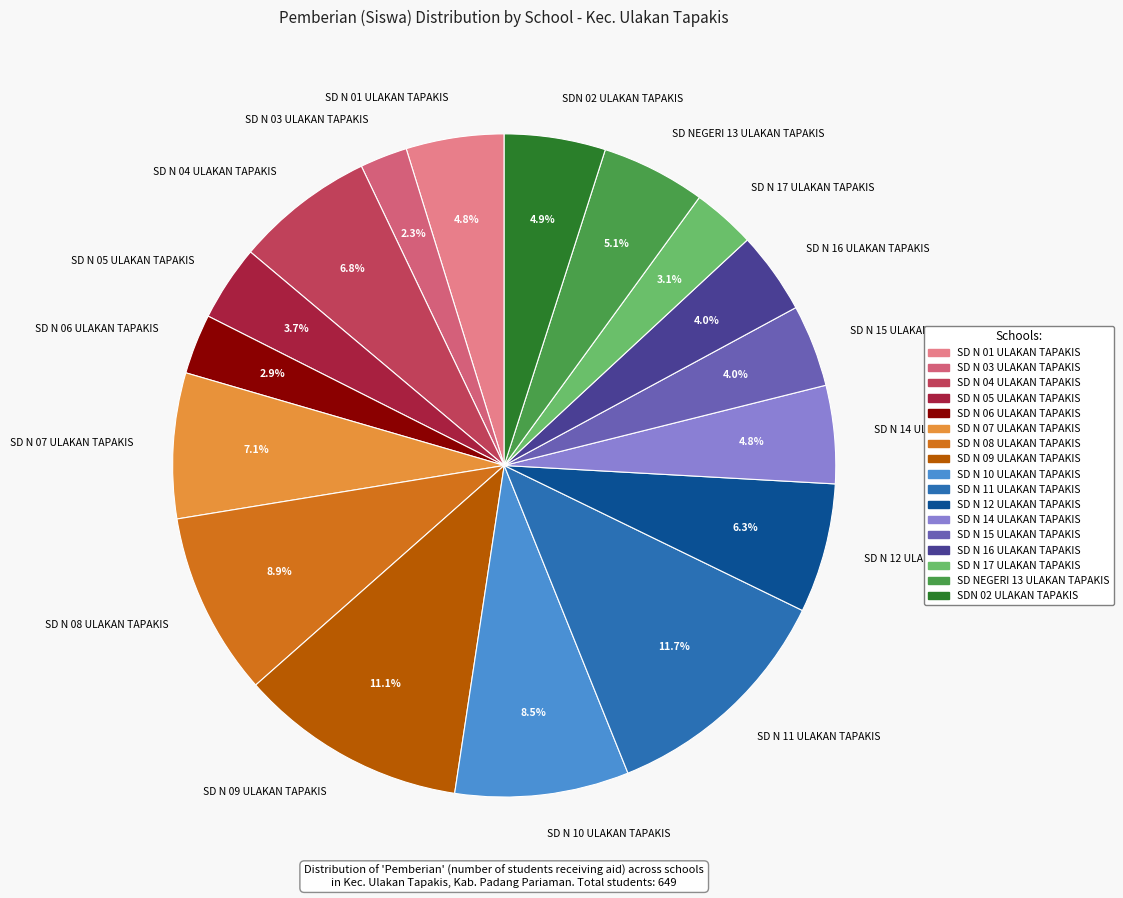

To the nearest percent, what is the average slice percentage?

6%